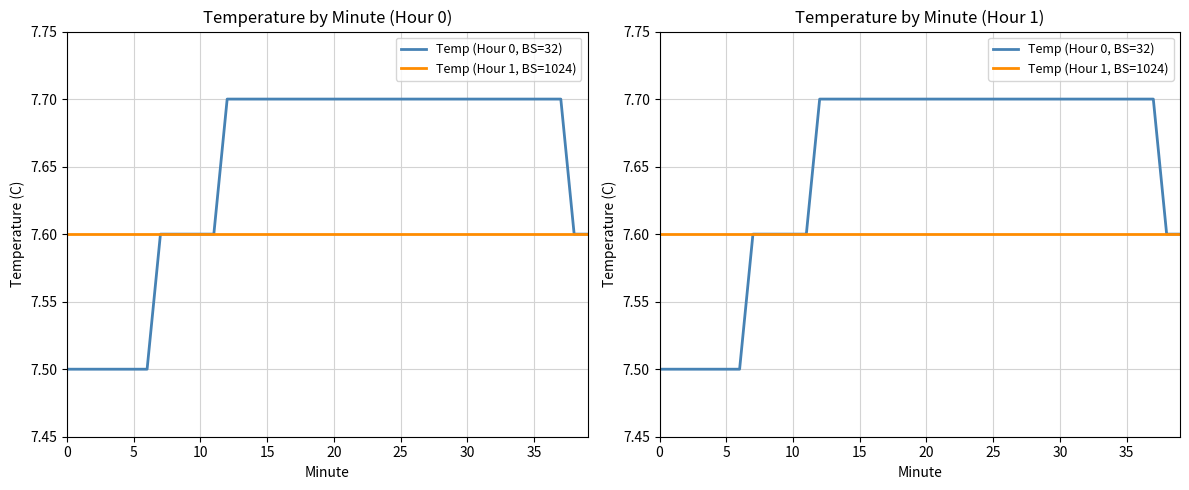

True or false: Temp (Hour 1, BS=1024) and Temp (Hour 0, BS=32) cross at least once.

False